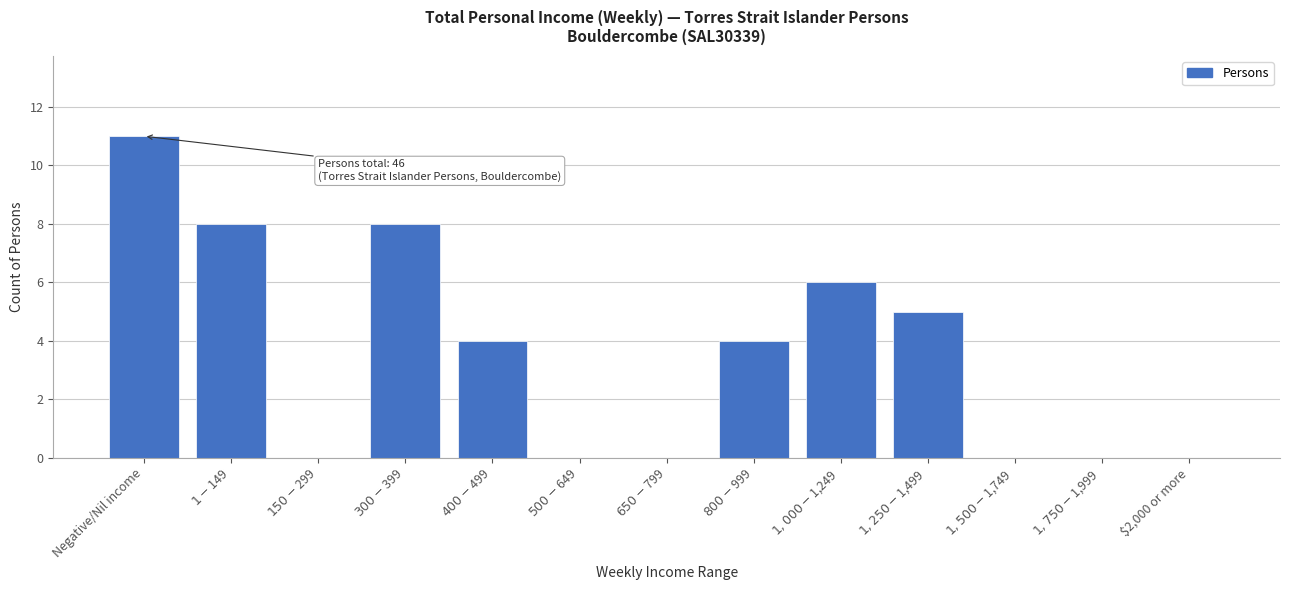

What is the maximum value shown in the chart?

11